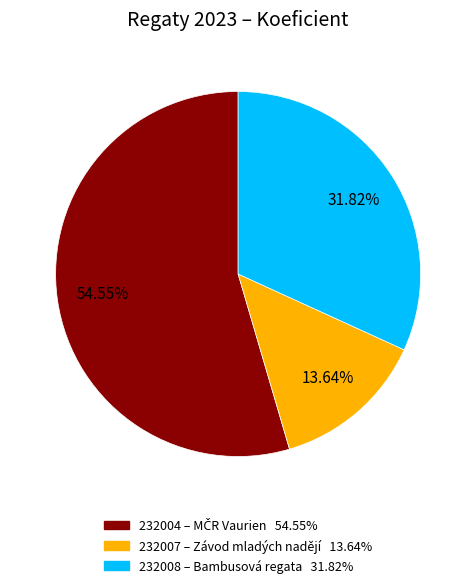

Combined, do 232007 and 232004 account for over 50%?

Yes